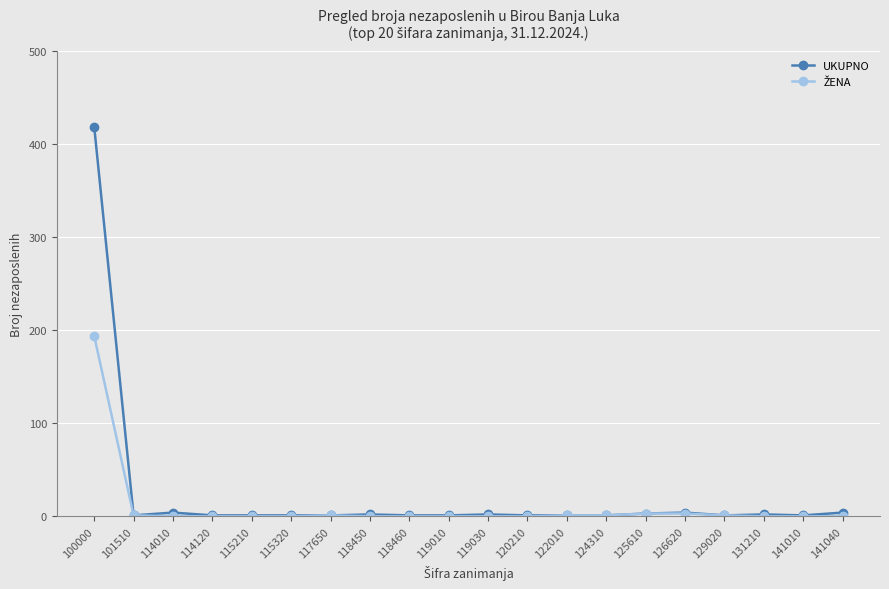

Is this an area chart (filled region under the line)?

No